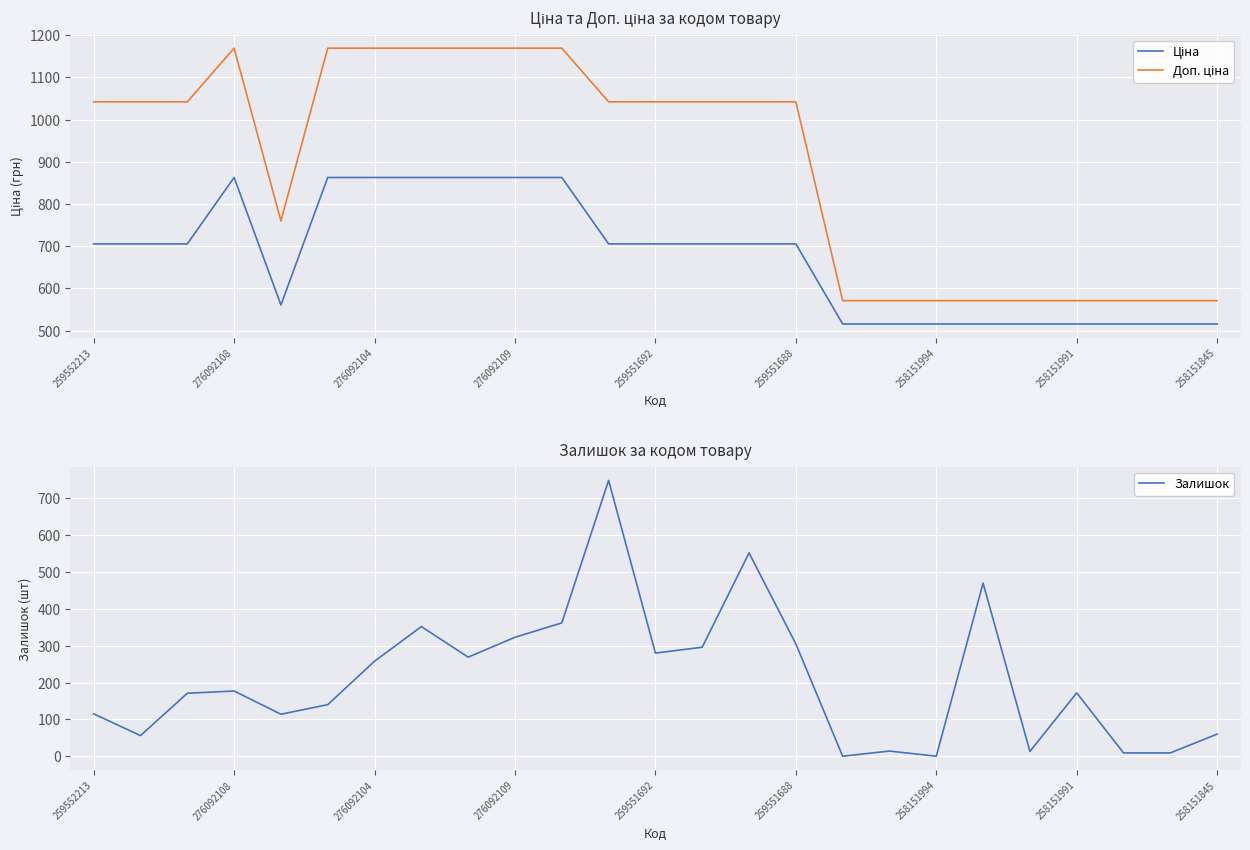

True or false: Залишок has a value of 25 at 258151845.

False